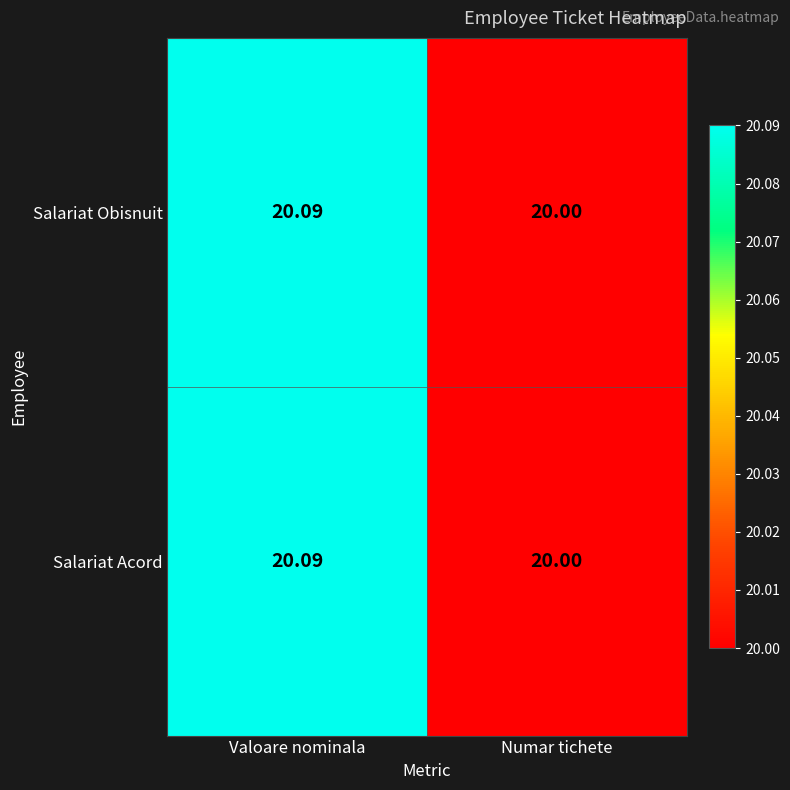

At which label is Salariat Obisnuit closest to 20?

Numar tichete